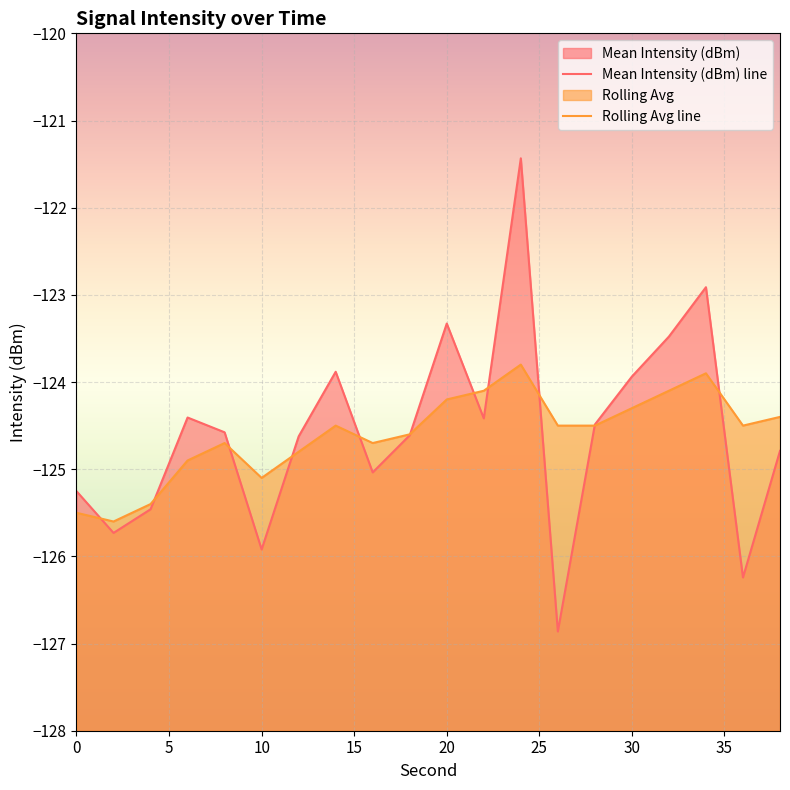

Reading left to right, transcribe all the data shown in this chart.

Mean Intensity (dBm): 0=-125.3	2=-125.7	4=-125.5	6=-124.4	8=-124.6	10=-125.9	12=-124.6	14=-123.9	16=-125.0	18=-124.6	20=-123.3	22=-124.4	24=-121.4	26=-126.9	28=-124.5	30=-123.9	32=-123.5	34=-122.9	36=-126.2	38=-124.8
Rolling Avg: 0=-125.5	2=-125.6	4=-125.4	6=-124.9	8=-124.7	10=-125.1	12=-124.8	14=-124.5	16=-124.7	18=-124.6	20=-124.2	22=-124.1	24=-123.8	26=-124.5	28=-124.5	30=-124.3	32=-124.1	34=-123.9	36=-124.5	38=-124.4